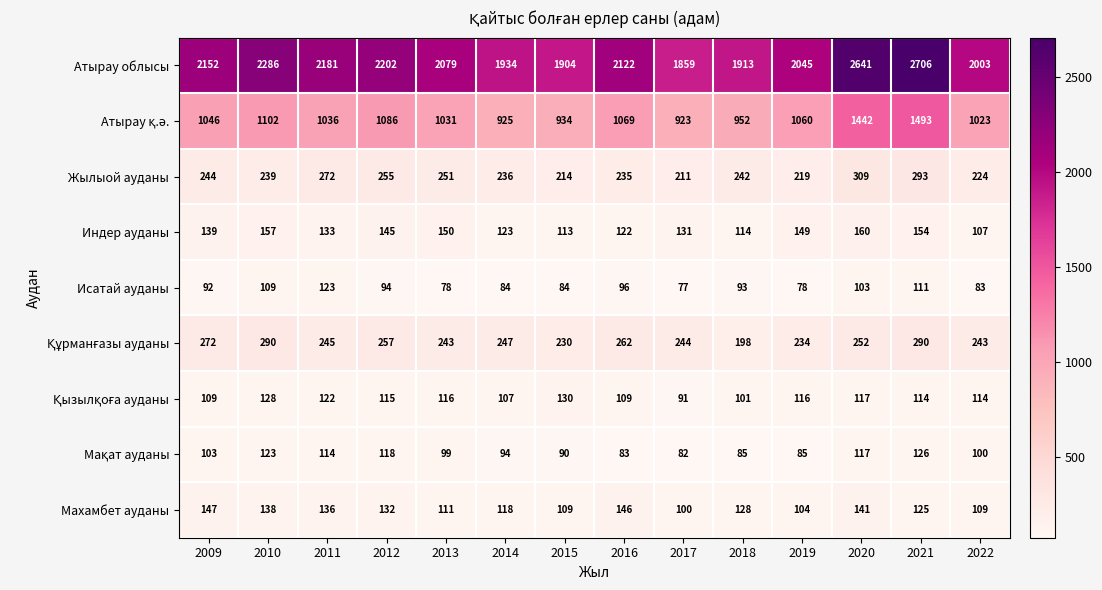

Which label corresponds to the largest value in the chart?

2021